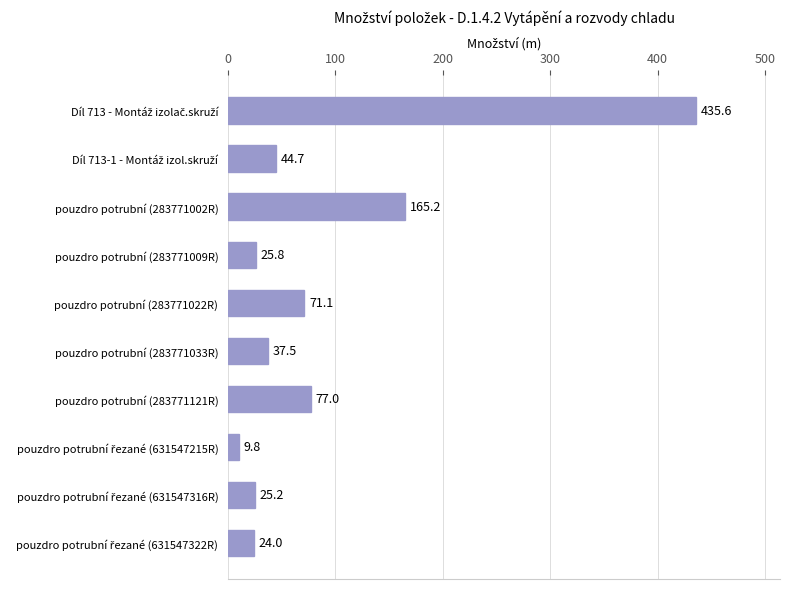

What is the minimum value shown in the chart?

9.8